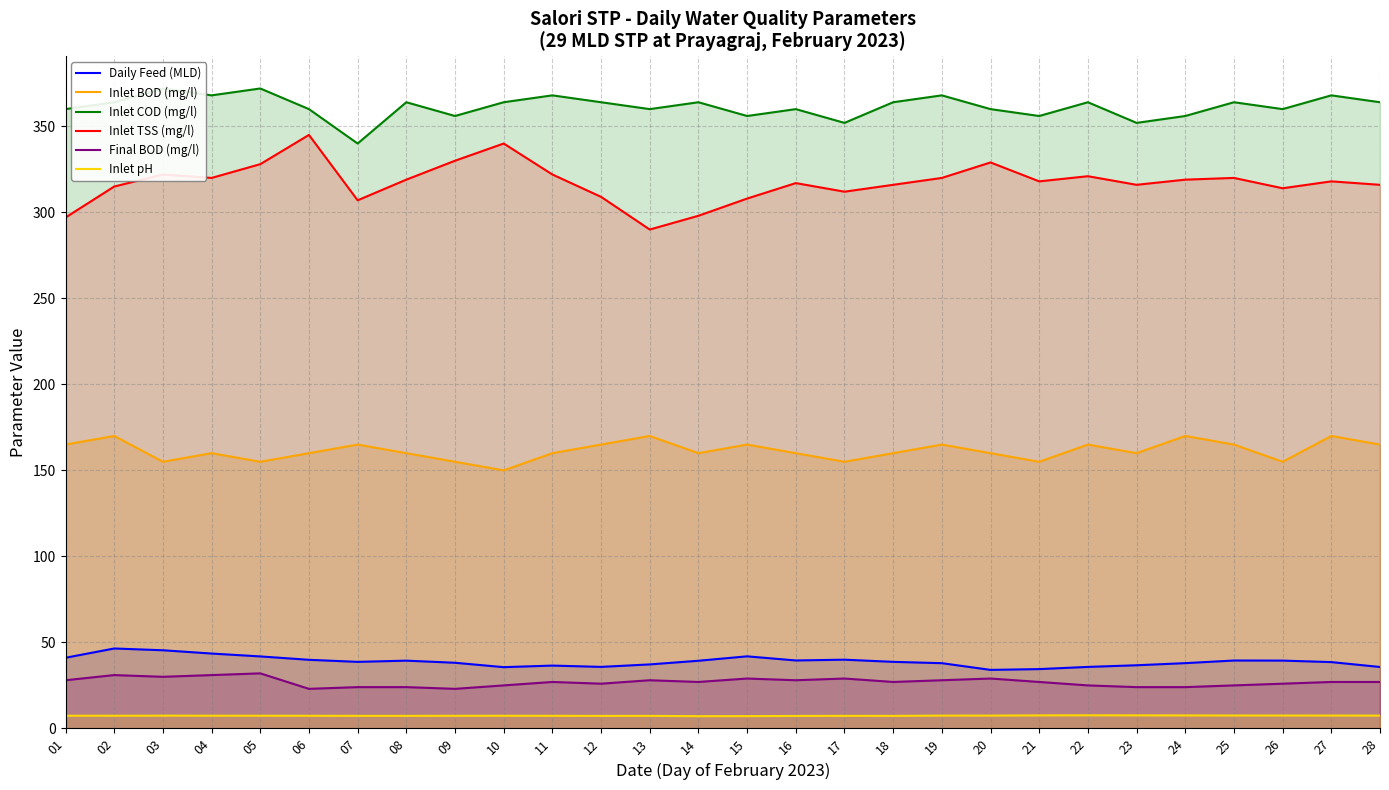

What are all the series names shown in the legend?

Daily Feed (MLD), Inlet BOD (mg/l), Inlet COD (mg/l), Inlet TSS (mg/l), Final BOD (mg/l), Inlet pH